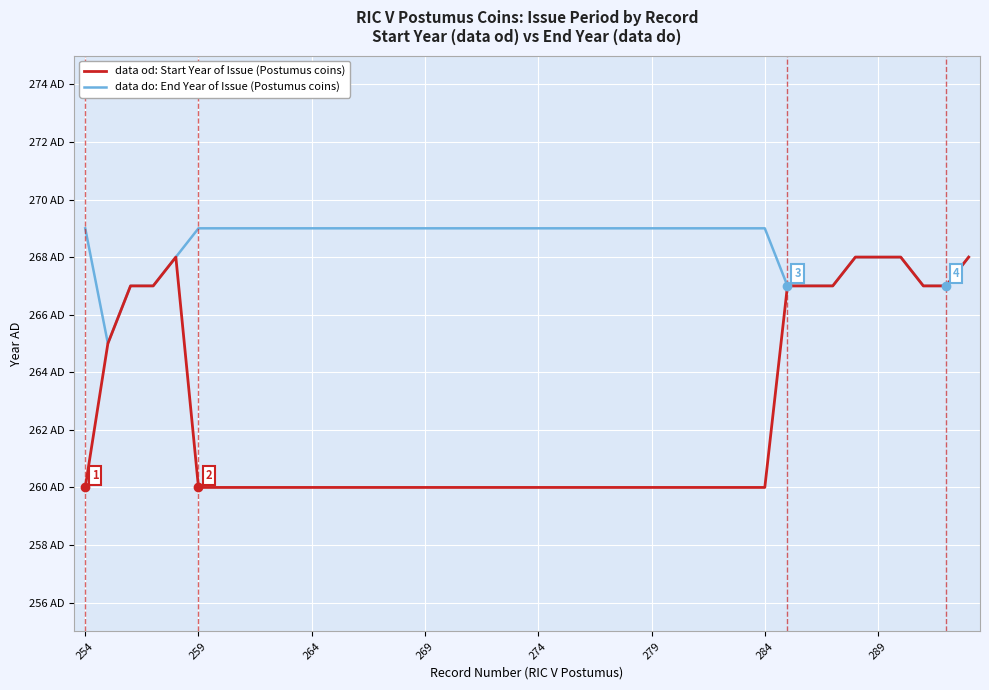

Does the chart have visible grid lines?

Yes